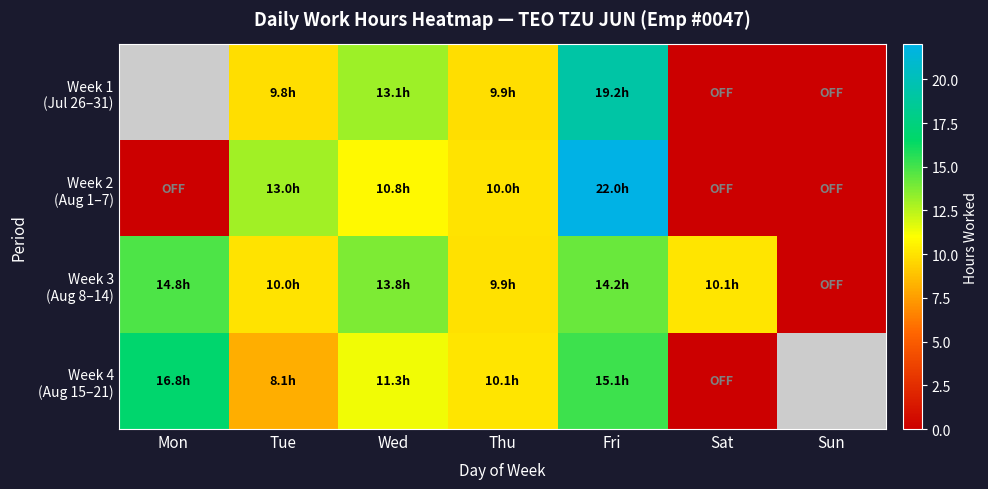

The value of Week 4 (Aug 15–21) at Thu is 7.0. True or false?

False